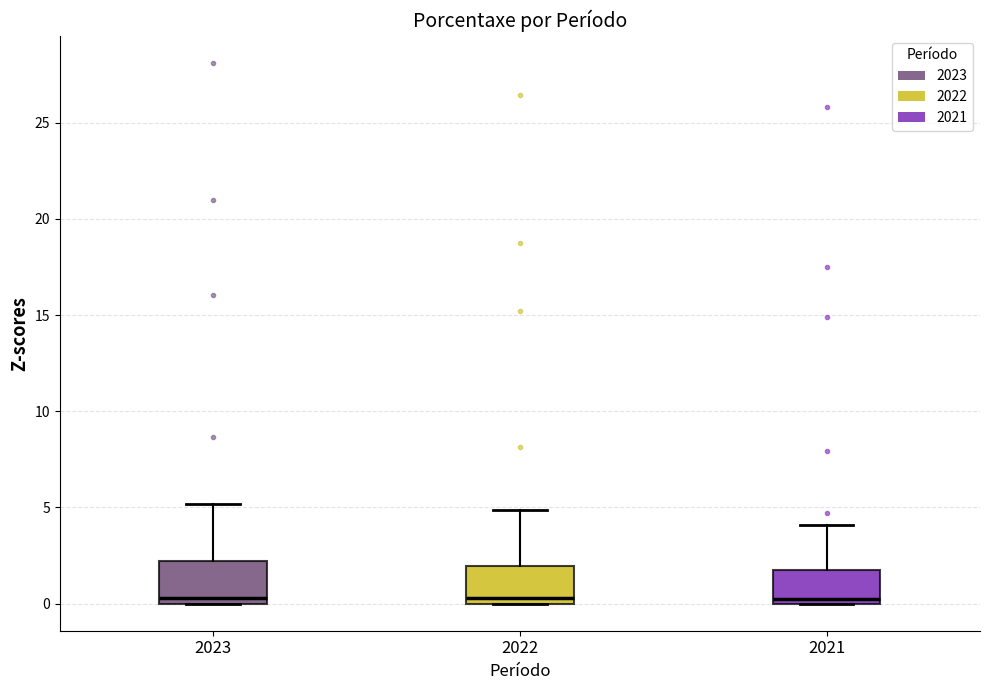

Reading left to right, transcribe this box plot: for each box, give where its median line is, the range the box spans, and where its two whiskers end, as read against the y-axis. The values are not printed on the chart, so give them approximately, as read against the axis.

2023: median 0.5, box 0.0 to 2.0, whiskers 0.0 to 5.0
2022: median 0.5, box 0.0 to 2.0, whiskers 0.0 to 5.0
2021: median 0.5, box 0.0 to 2.0, whiskers 0.0 to 4.0